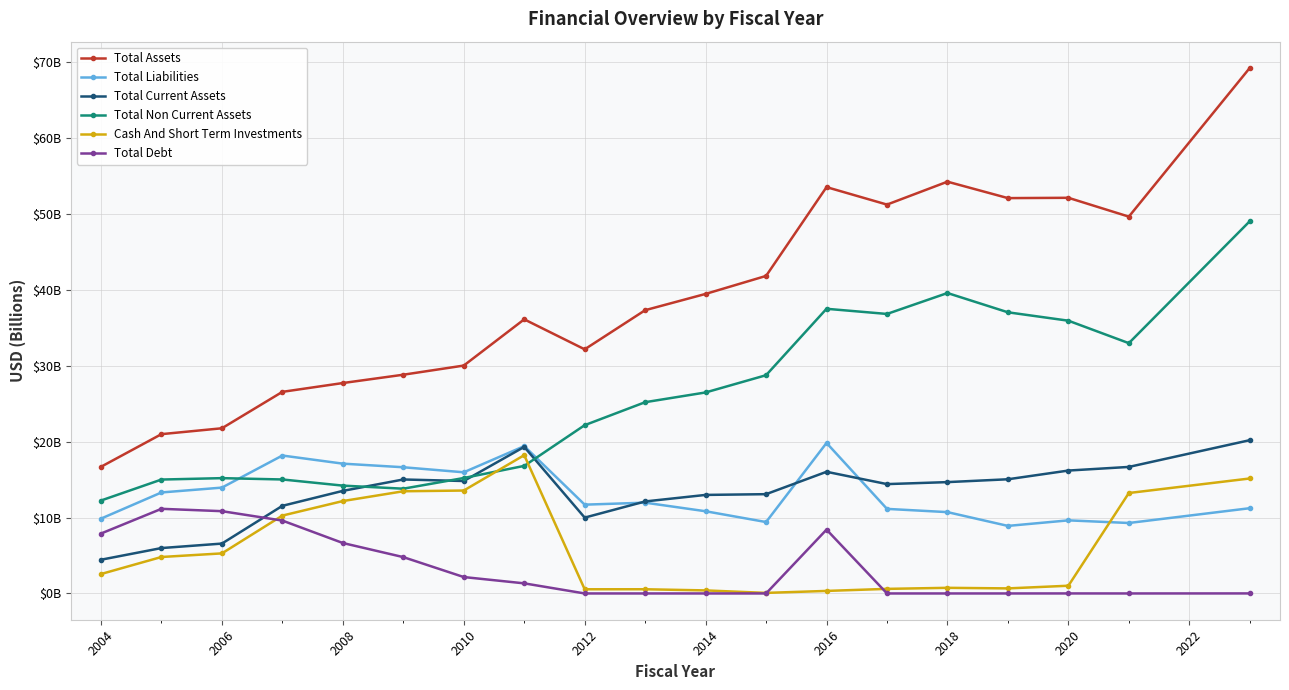

What are all the series names shown in the legend?

Total Assets, Total Liabilities, Total Current Assets, Total Non Current Assets, Cash And Short Term Investments, Total Debt